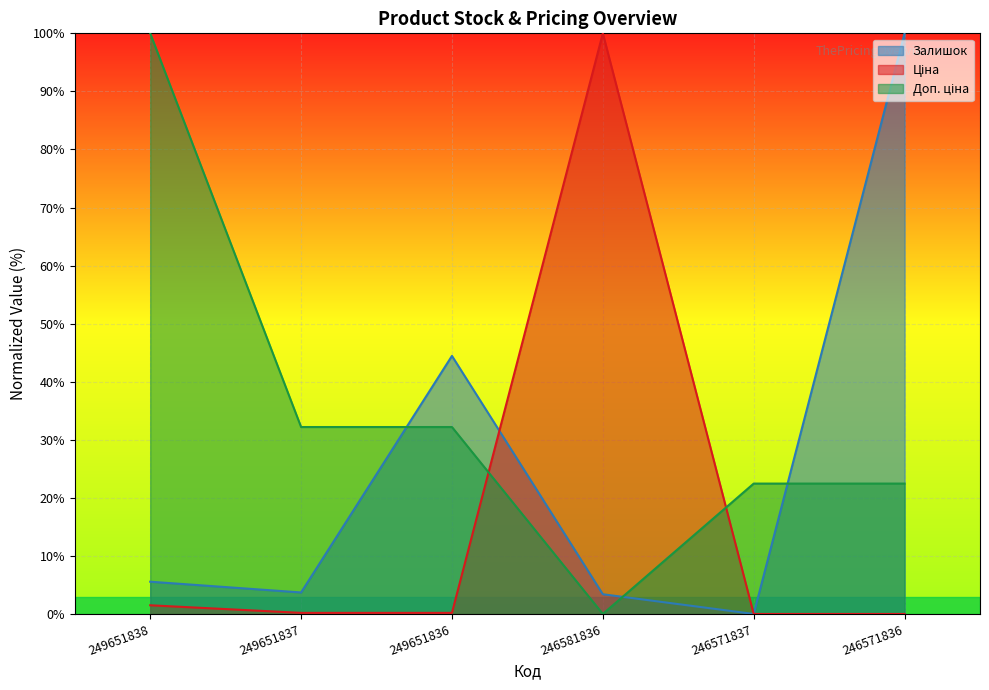

The value of Залишок at 246581836 is 1.6. True or false?

False